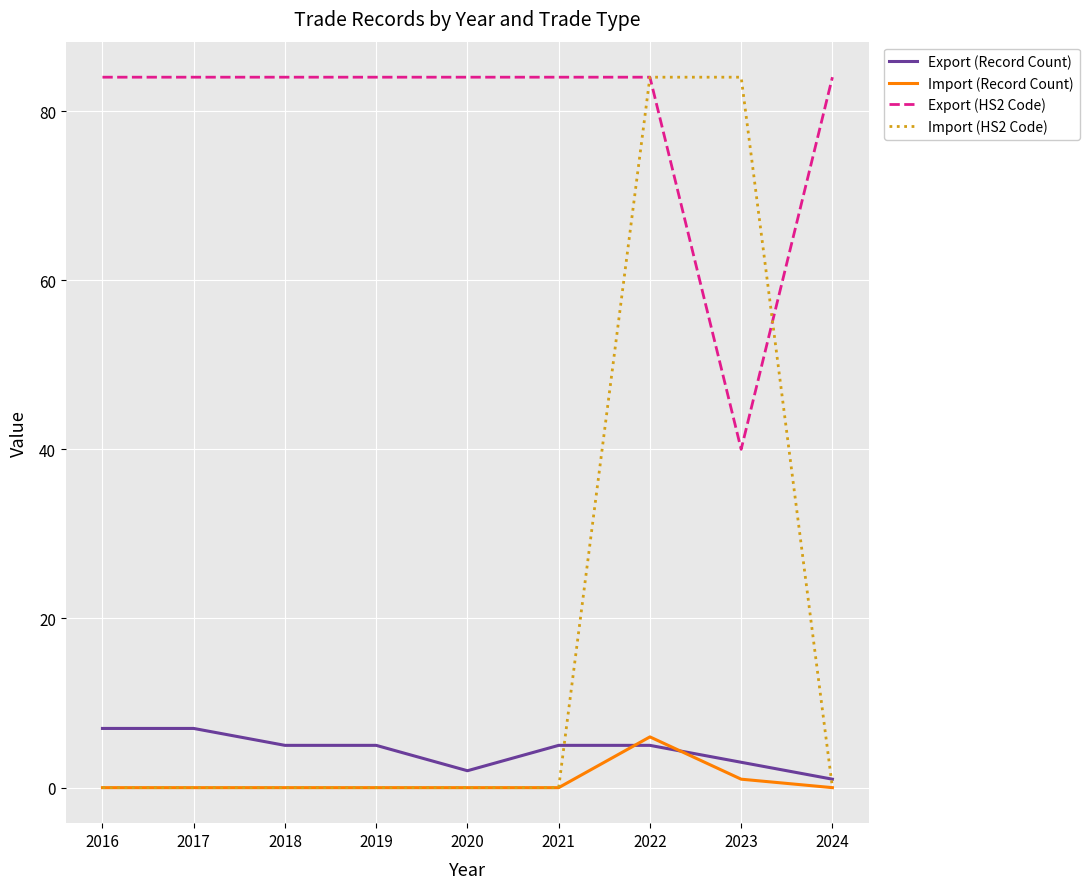

Does the chart have visible grid lines?

Yes